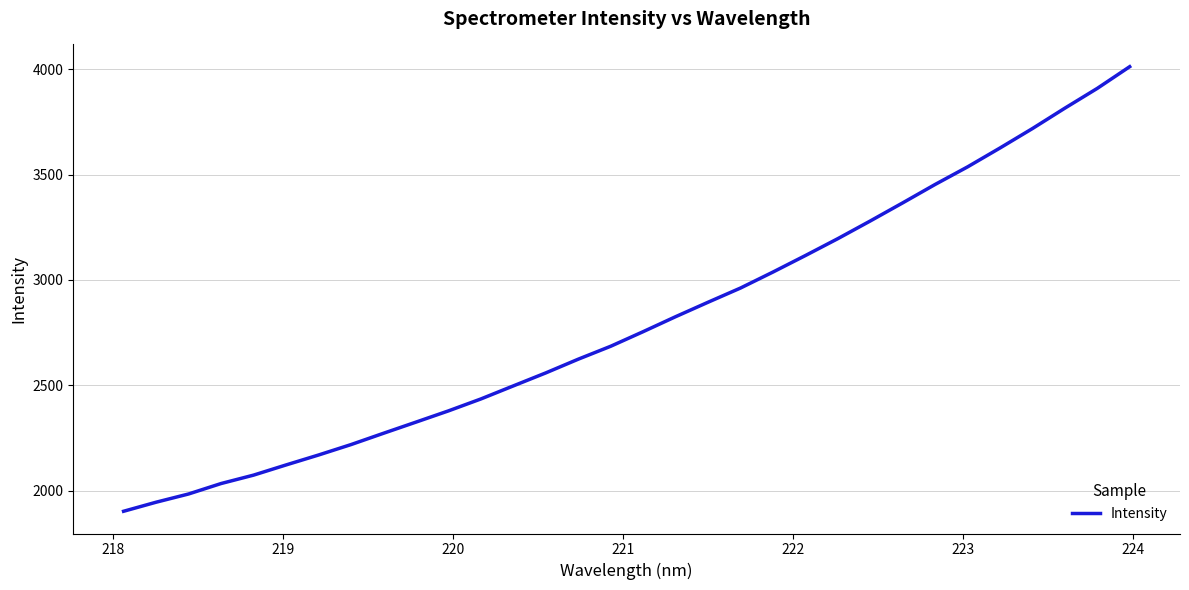

What is the sum of all values?

89728.8